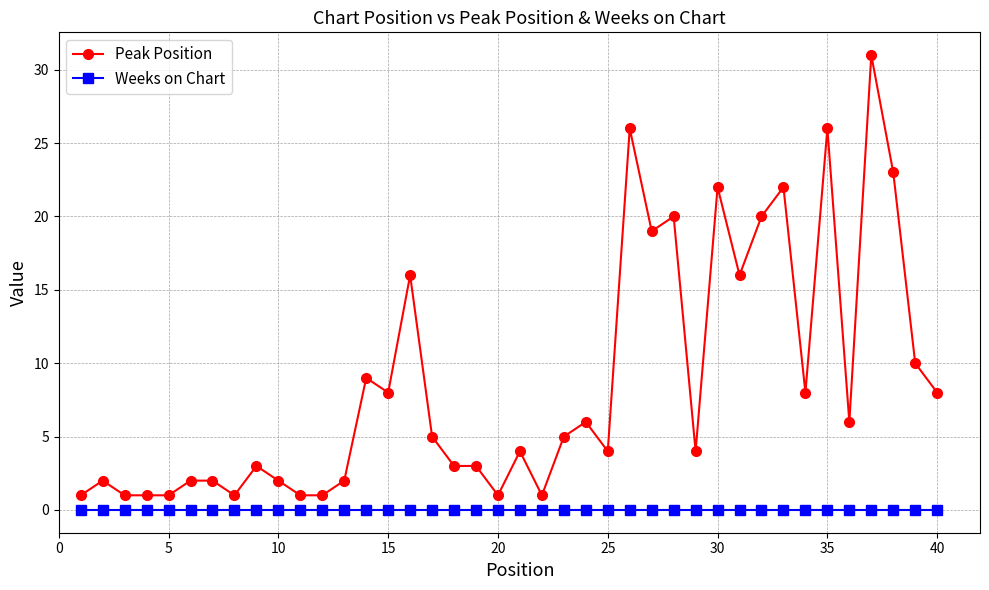

At how many categories does at least one series exceed 13?

11